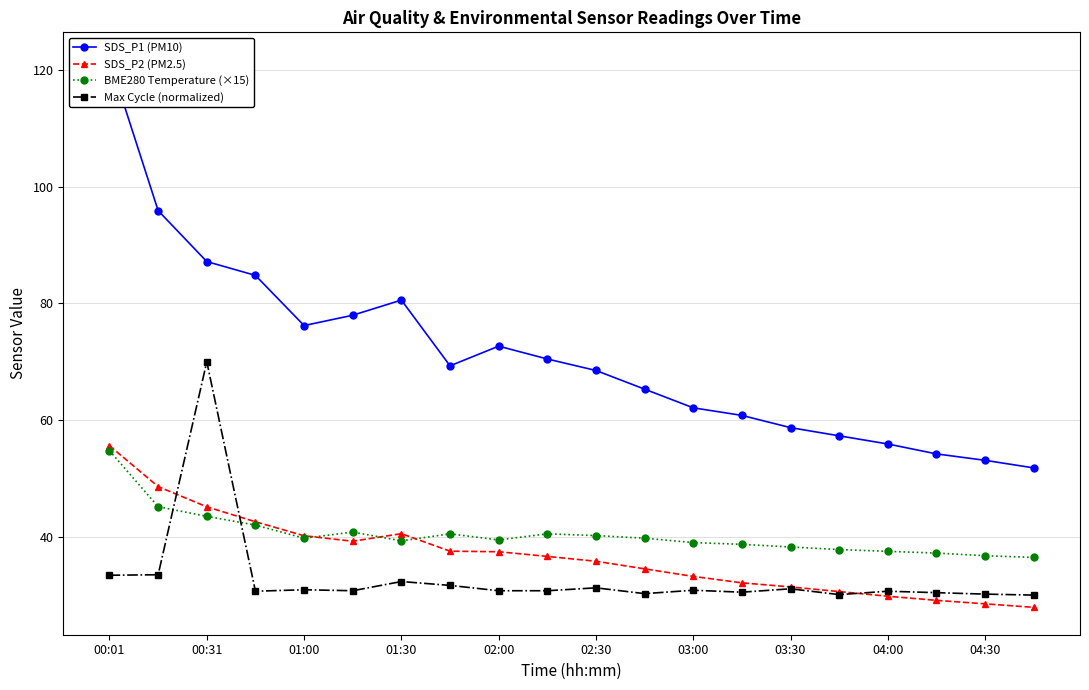

How many times do BME280 Temperature (×15) and Max Cycle (normalized) cross each other?

2